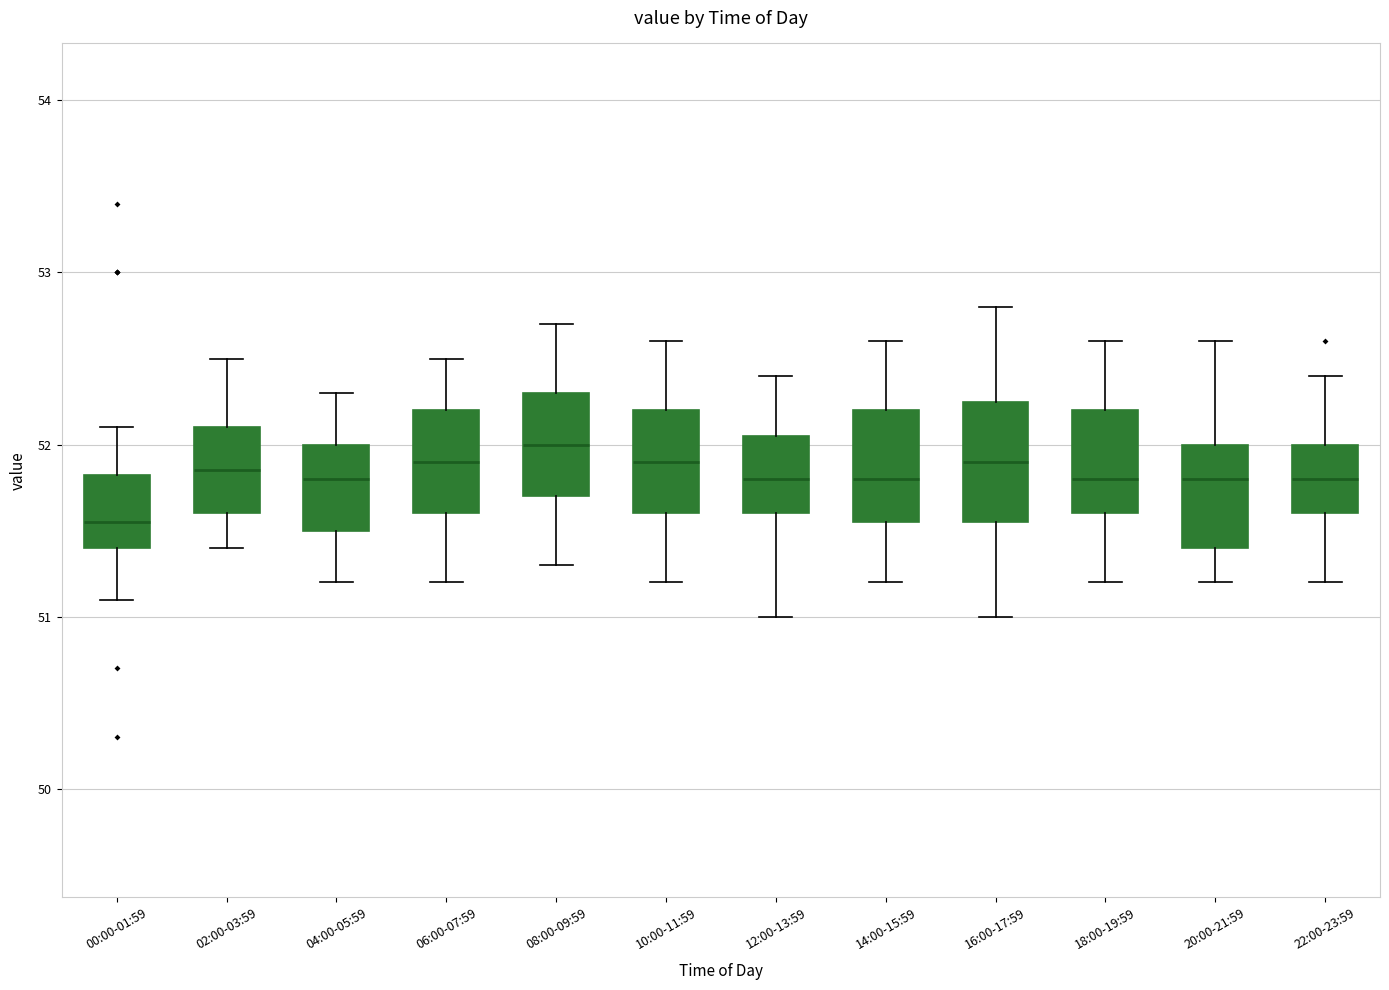

Where does the upper whisker of the box for 14:00-15:59 end on the y-axis? The values are not printed on the chart, so give them approximately, as read against the axis.

52.6